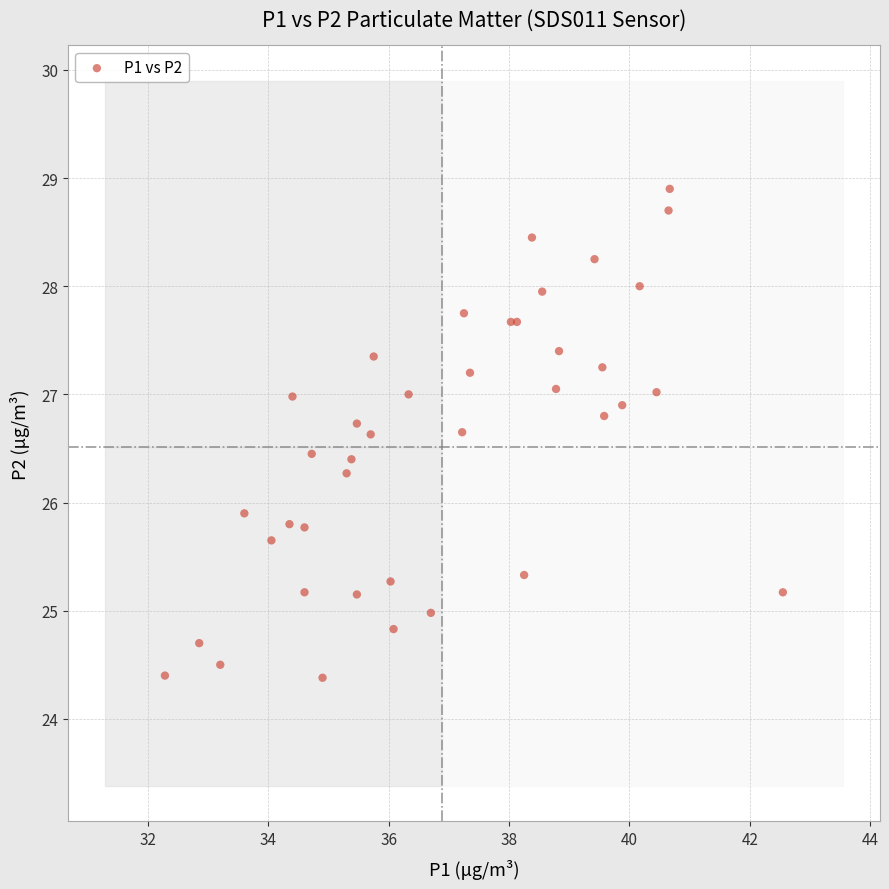

What Y value in the scatter plot is closest to 26?

25.9